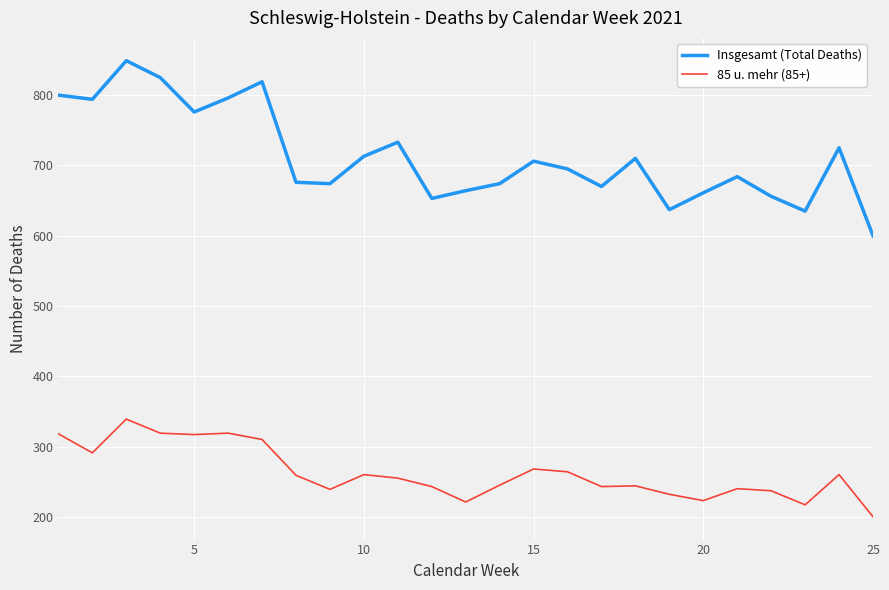

Is this an area chart (filled region under the line)?

No